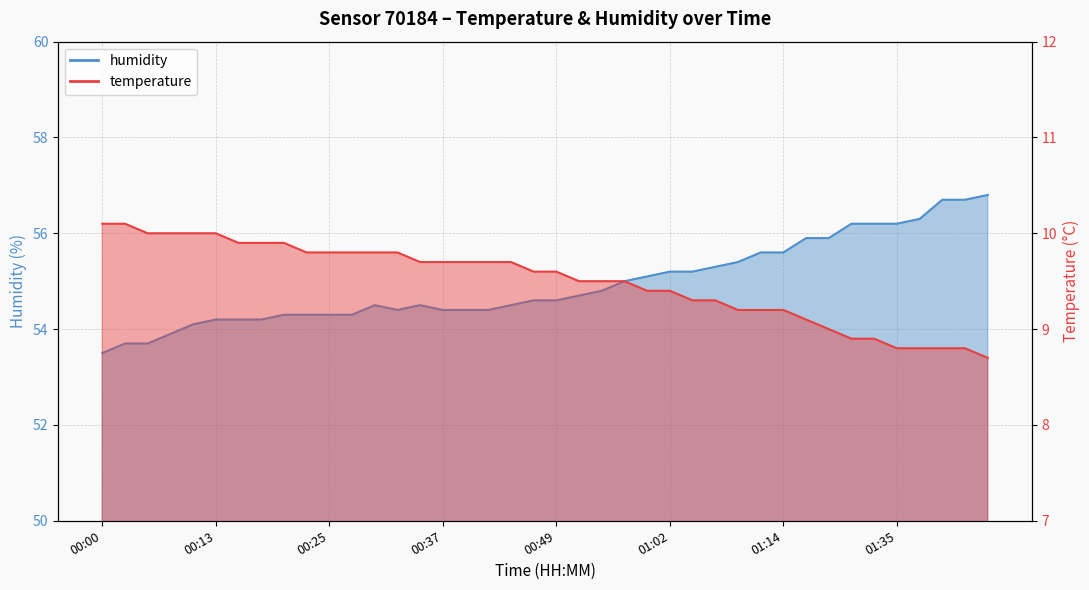

List the labels in order of temperature value, largest first.

00:00, 00:03, 00:05, 00:08, 00:10, 00:13, 00:15, 00:18, 00:20, 00:22, 00:25, 00:27, 00:30, 00:32, 00:35, 00:37, 00:40, 00:42, 00:45, 00:47, 00:49, 00:52, 00:54, 00:57, 00:59, 01:02, 01:04, 01:07, 01:09, 01:12, 01:14, 01:19, 01:22, 01:30, 01:33, 01:35, 01:38, 01:40, 01:43, 01:45